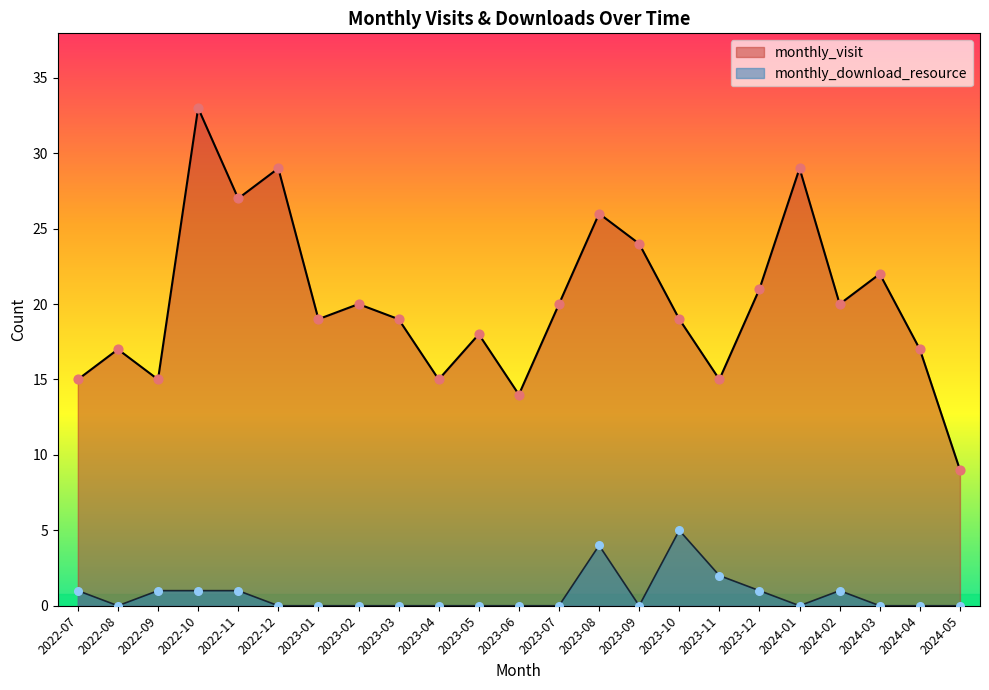

Which series reaches the maximum Y coordinate?

monthly_visit